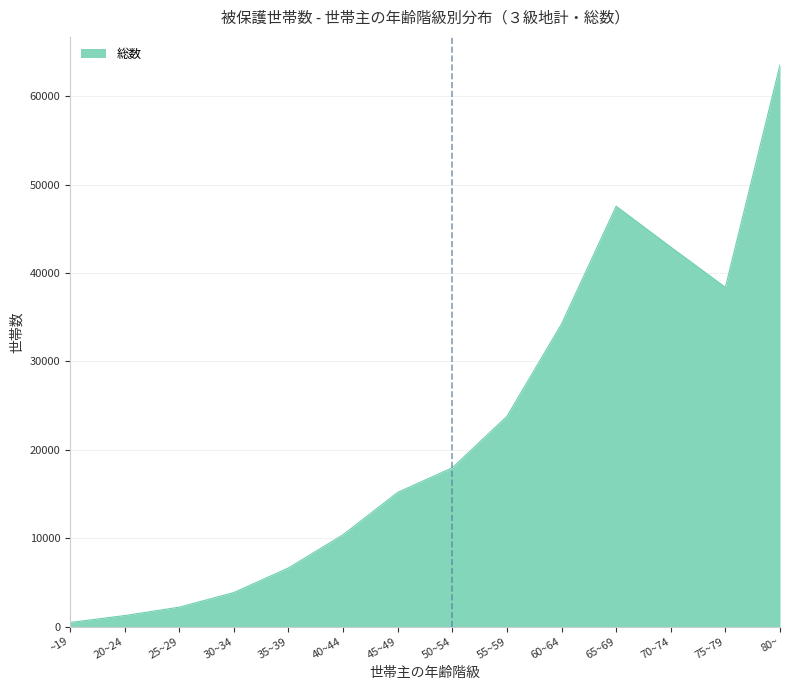

Which has a higher value, 25~29 or ~19?

25~29